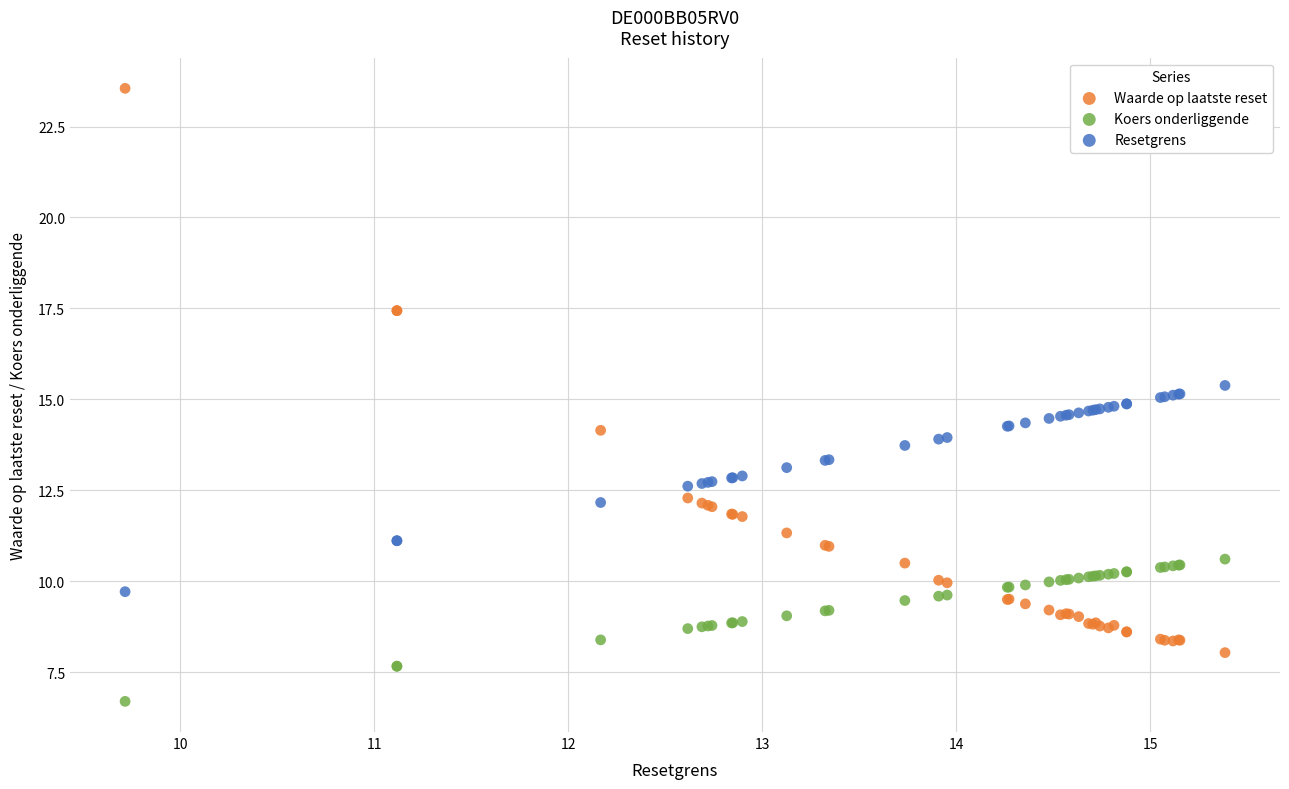

What are all the series names shown in the legend?

Waarde op laatste reset, Koers onderliggende, Resetgrens